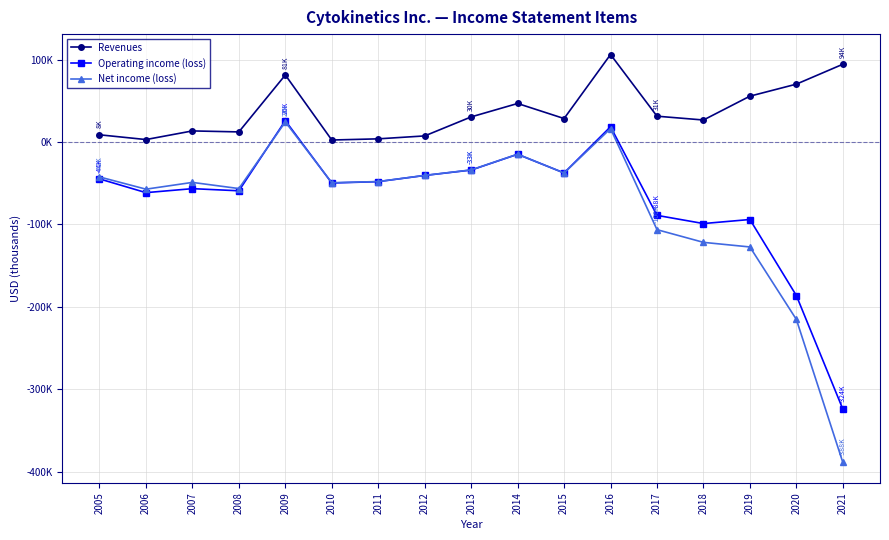

What is the value of the Net income (loss) point at the 17th from the left?

-388955